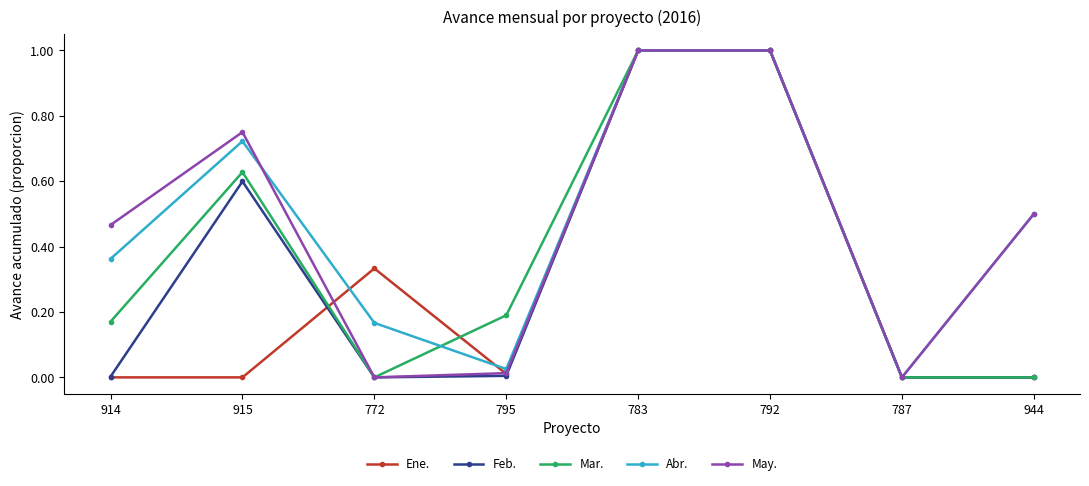

What position from the left is 792?

6